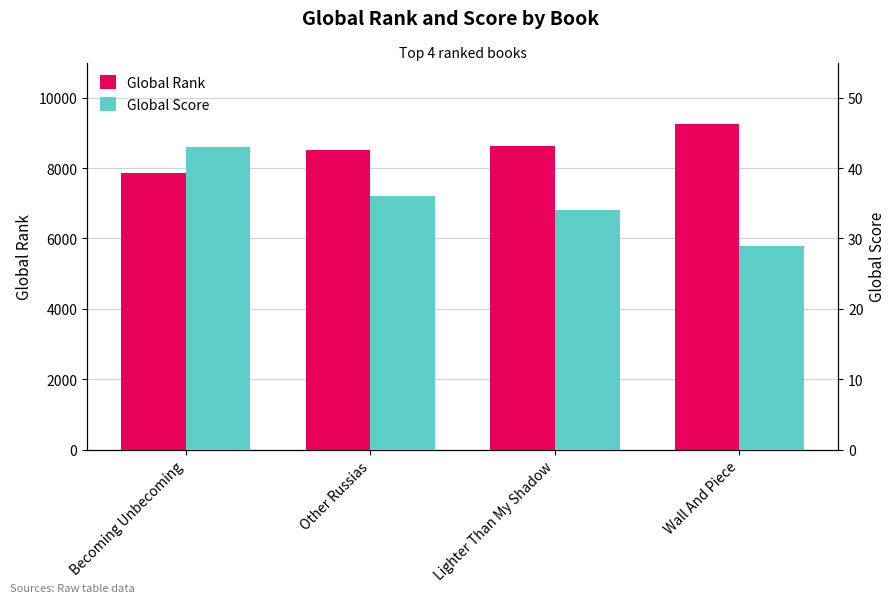

Which series has the largest total across all categories?

Global Rank